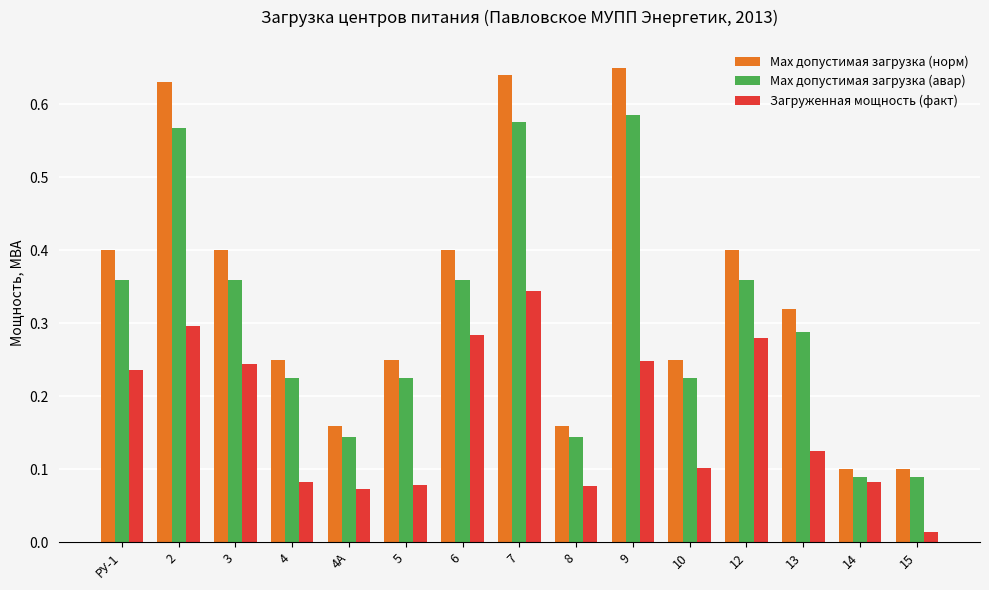

The Загруженная мощность (факт) series shows 0.0 at 13. True or false?

False